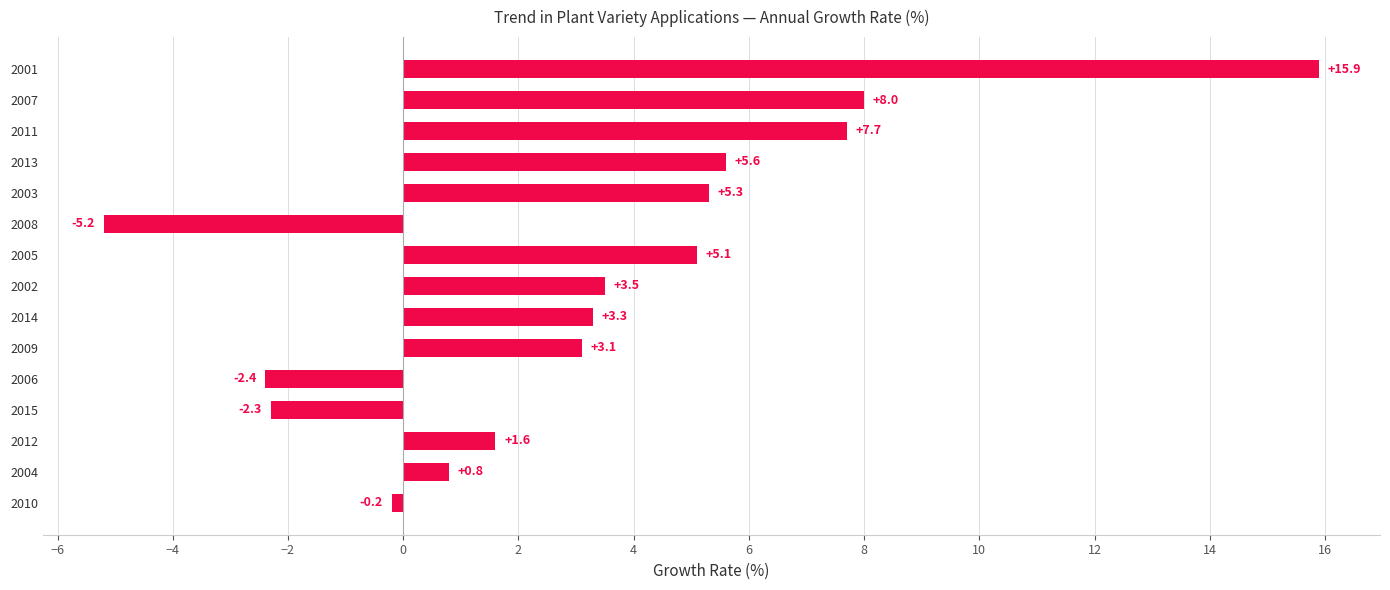

Does the chart contain any negative values?

Yes